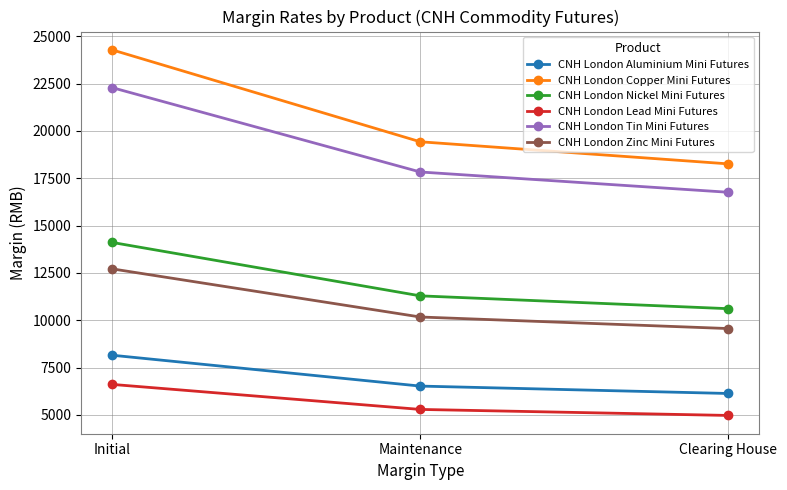

How many data points in CNH London Aluminium Mini Futures are less than 6521?

1